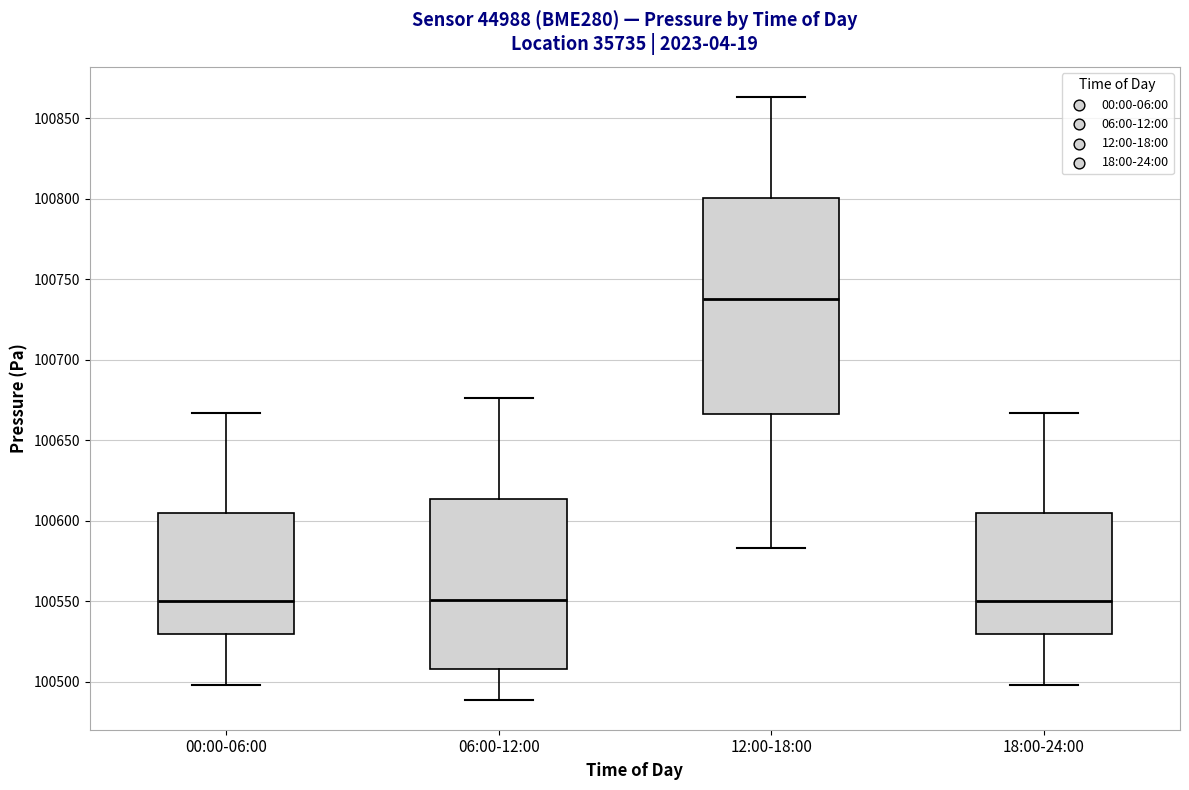

Reading left to right, read every box against the y-axis: the position of its median line, the range the box covers, and the ends of its whiskers. The values are not printed on the chart, so give them approximately, as read against the axis.

00:00-06:00: median 100550, box 100530 to 100605, whiskers 100500 to 100665
06:00-12:00: median 100550, box 100510 to 100615, whiskers 100490 to 100675
12:00-18:00: median 100735, box 100665 to 100800, whiskers 100585 to 100865
18:00-24:00: median 100550, box 100530 to 100605, whiskers 100500 to 100665